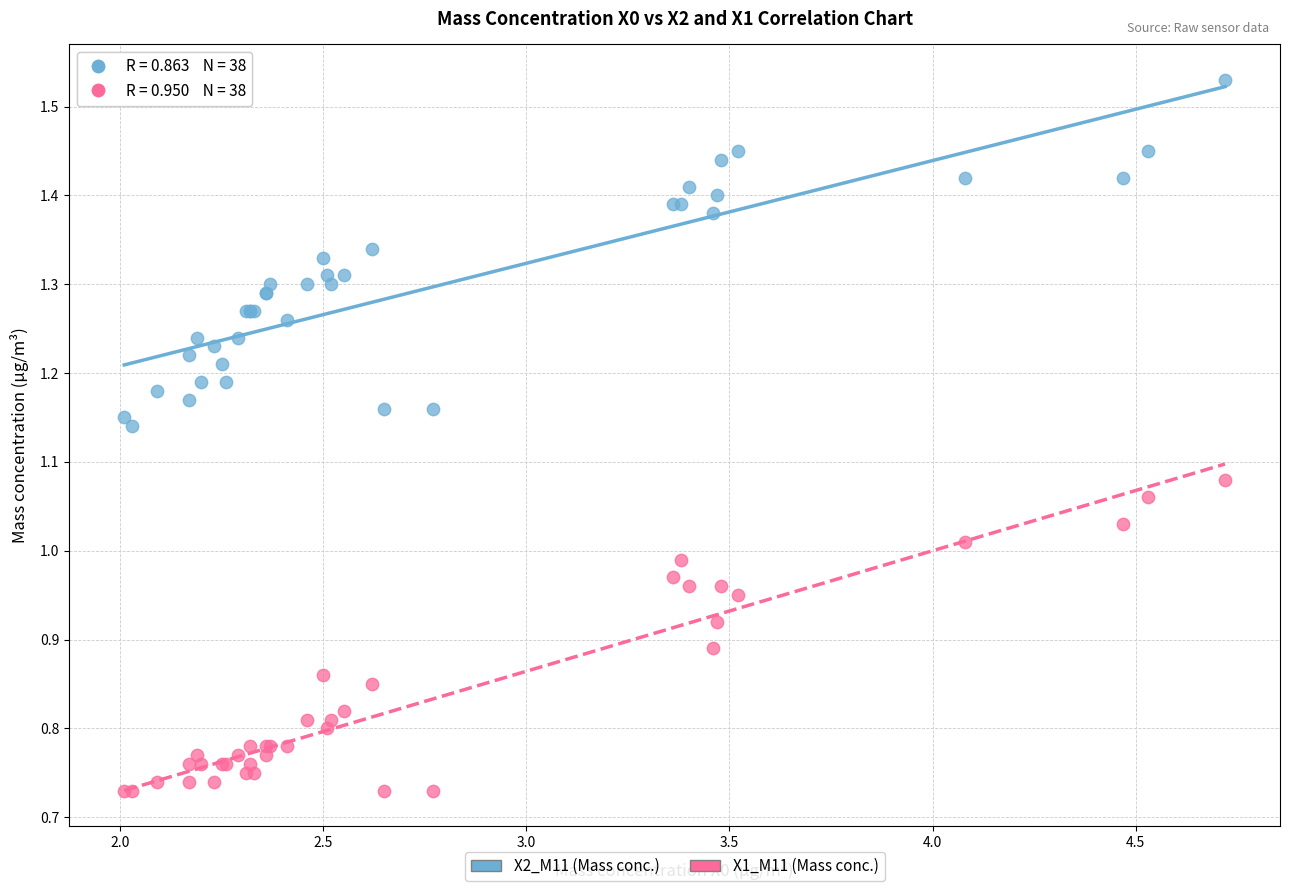

Which series has the largest Y range (max minus min)?

X2_M11 (Mass conc.)